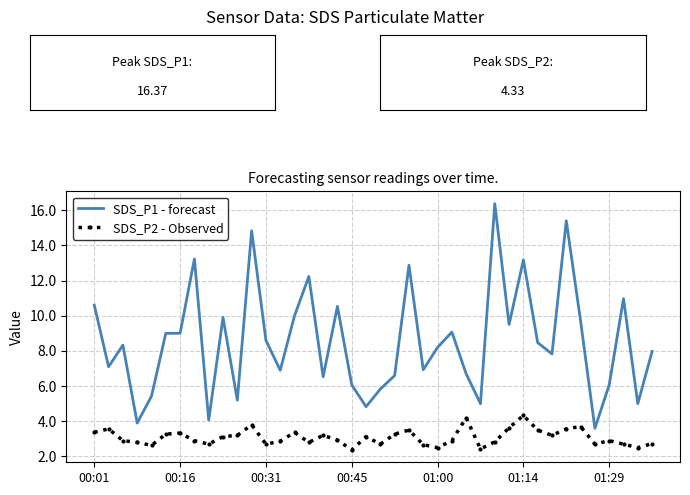

Which series has the widest spread of values?

SDS_P1 - forecast